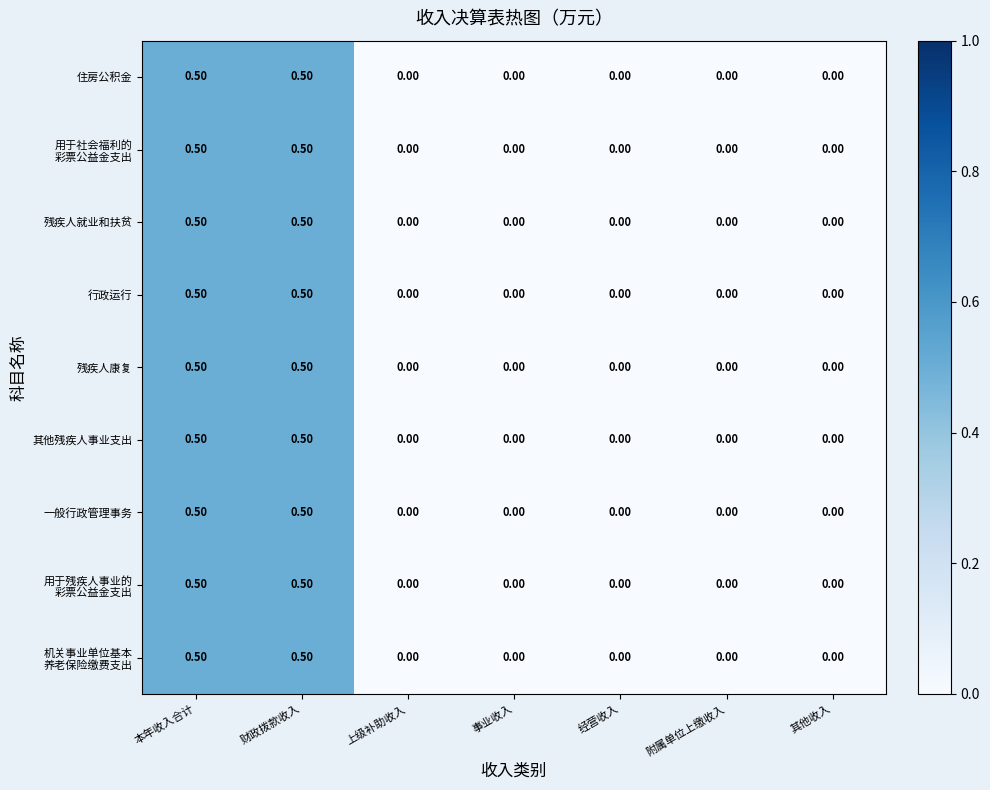

What is the difference between the maximum and minimum values in the 行政运行 series?

0.5